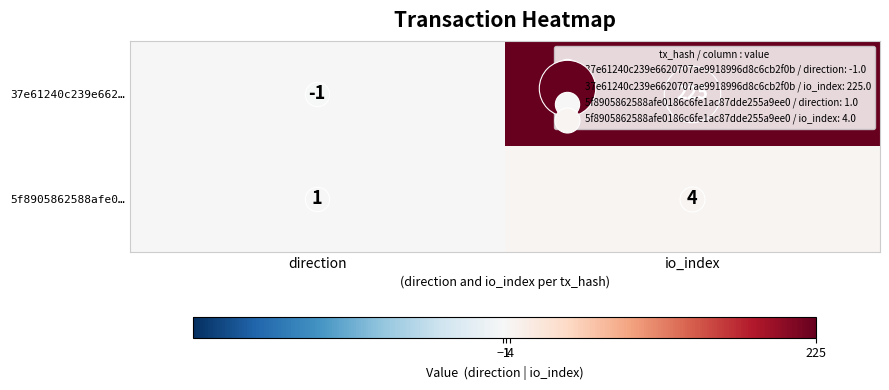

Is it true that 37e61240c239e662… equals -1 at direction?

True